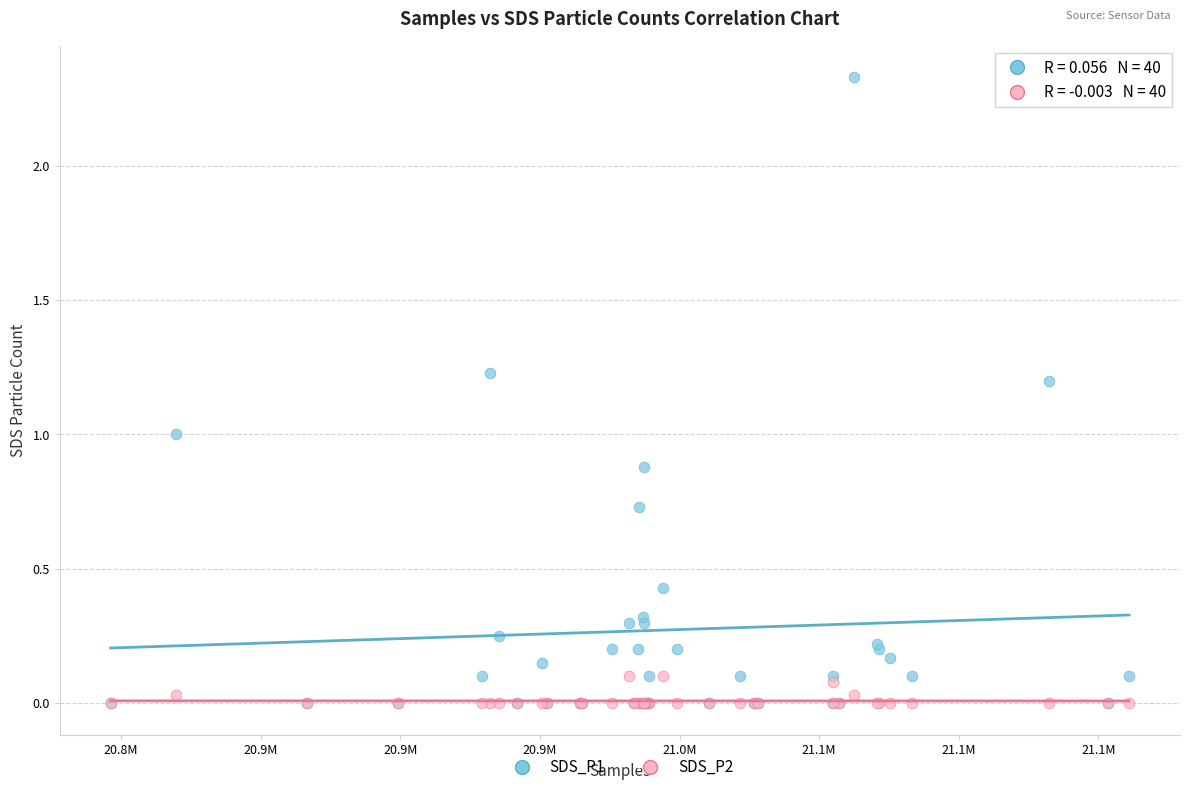

What are all the series names shown in the legend?

SDS_P1, SDS_P2